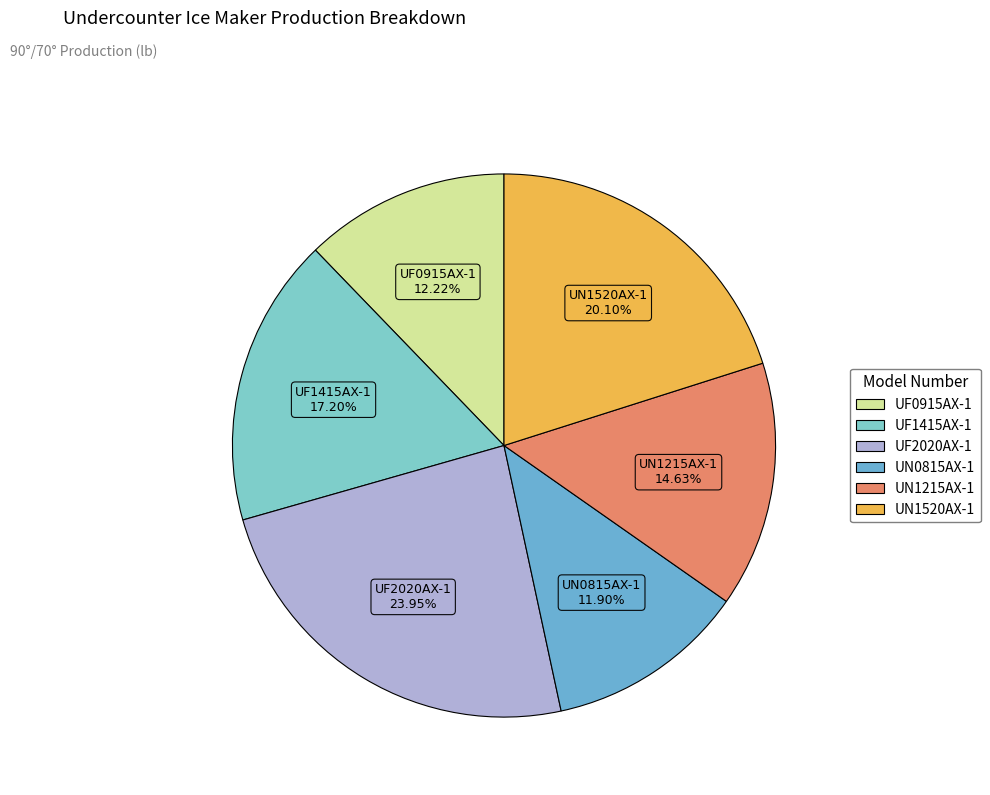

What is the largest slice in the pie chart?

UF2020AX-1